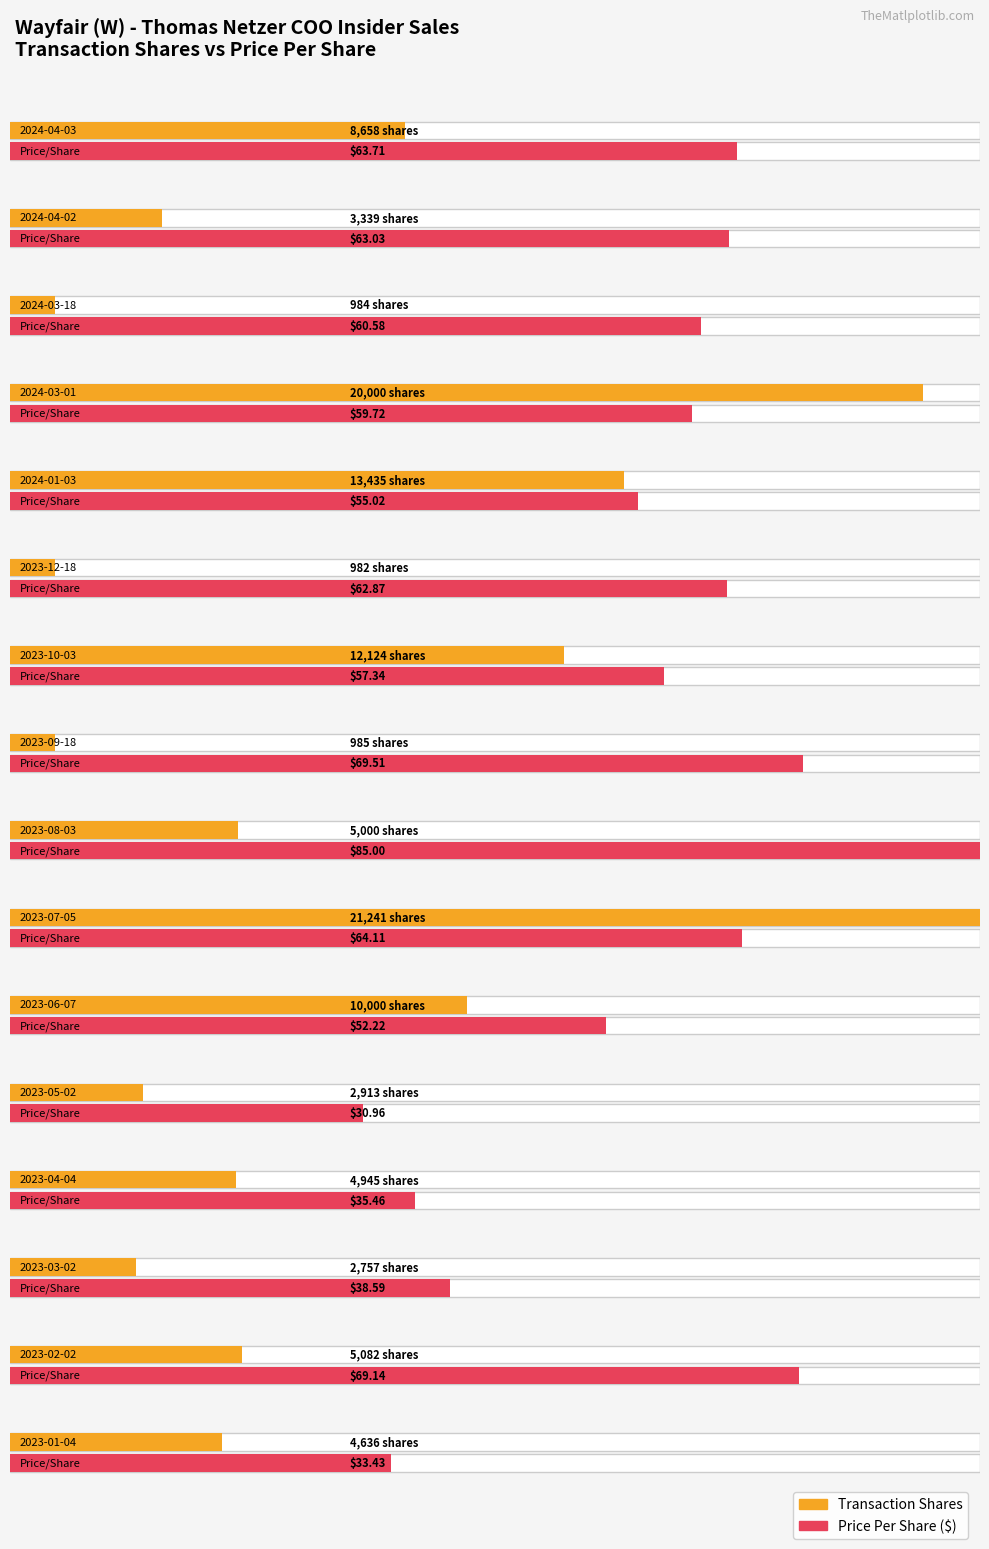

What is the label of the 2nd bar from the left?

2024-04-02